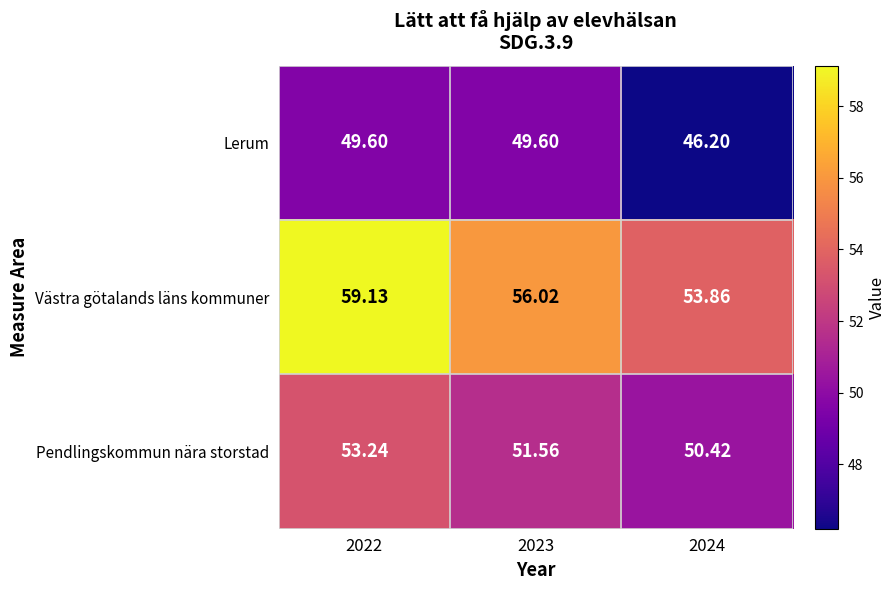

Which series has the widest spread of values?

Västra götalands läns kommuner